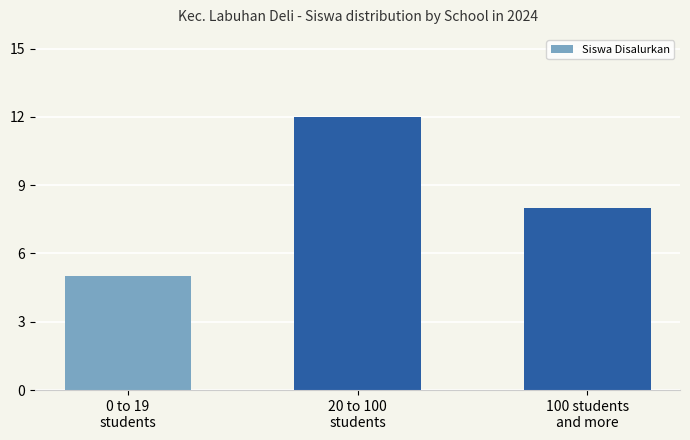

What is the change in value from 0 to 19
students to 100 students
and more?

+3